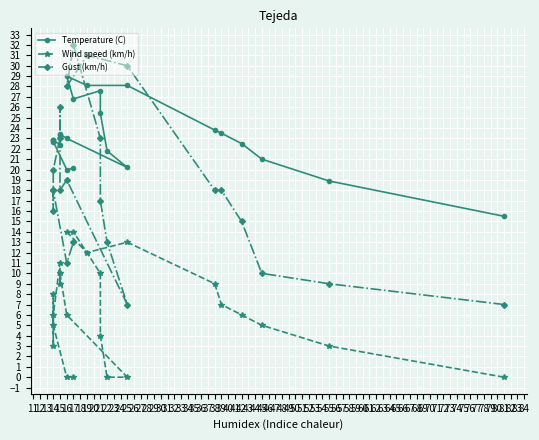

What is the difference between the maximum and minimum values in the Gust (km/h) series?

25.0